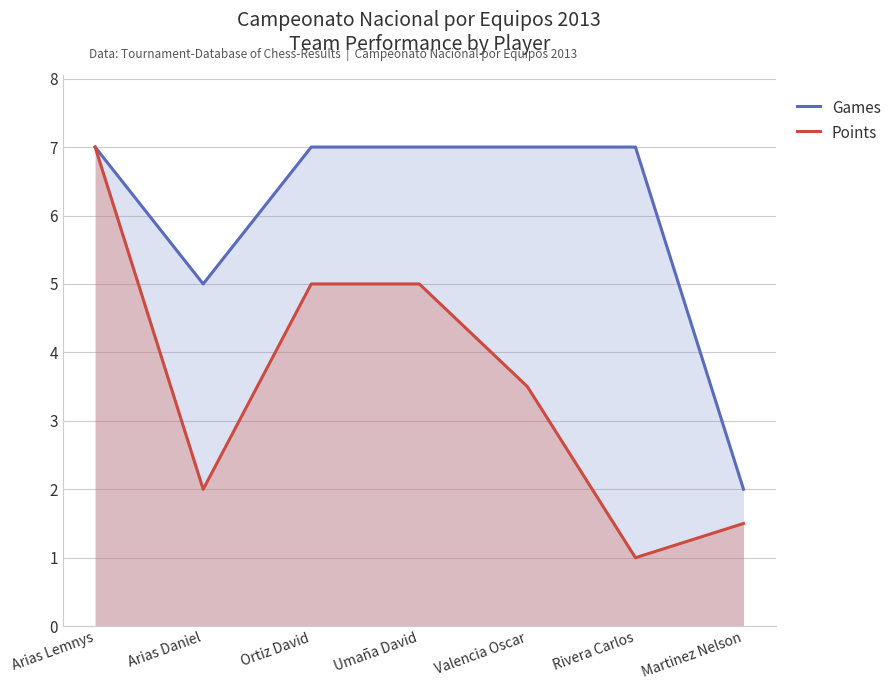

What is the difference between the maximum and second lowest values in the Games series?

2.0